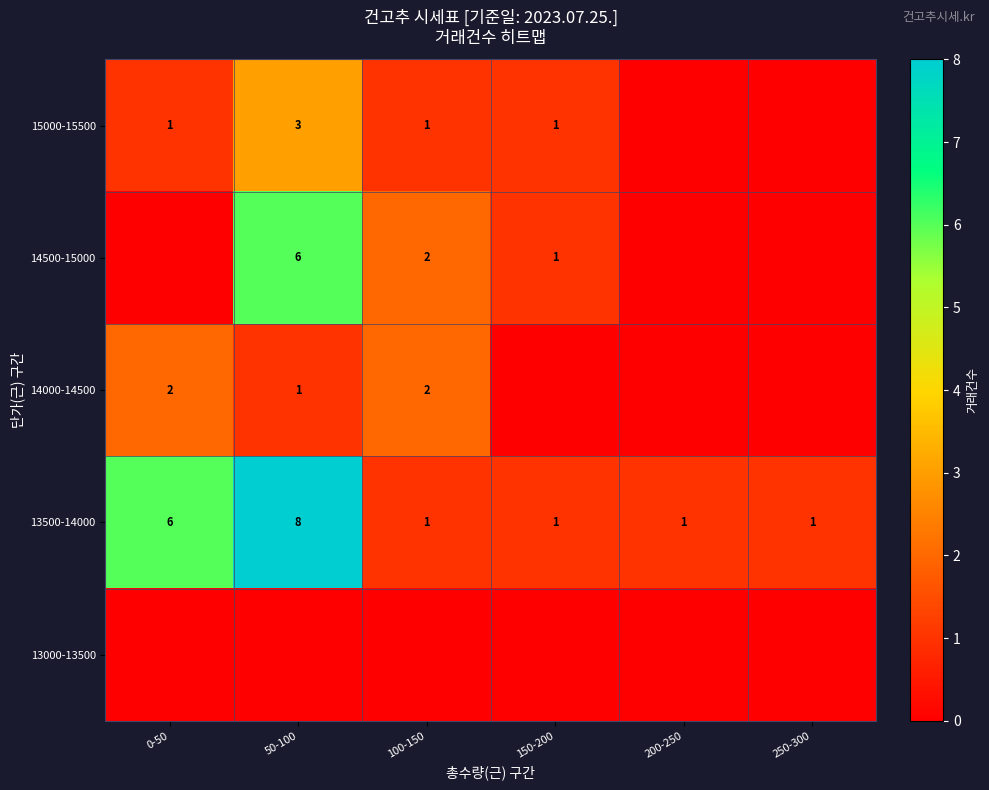

What value does the 13500-14000 series have at 0-50?

6